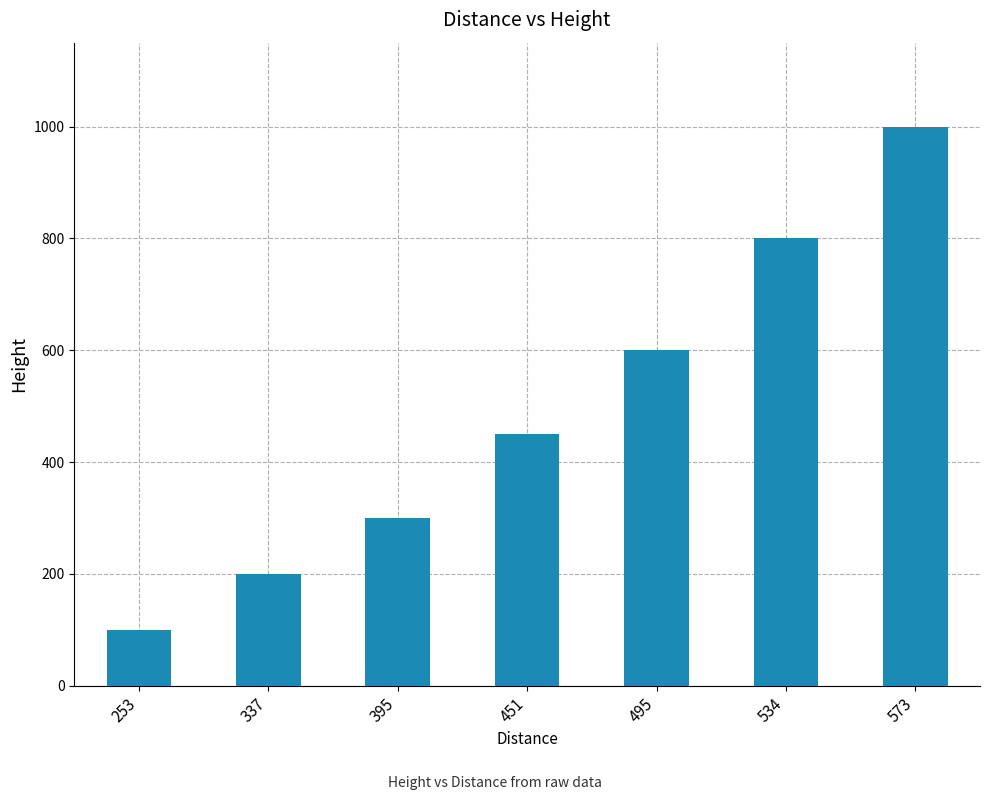

What is the sum of all values?

3450